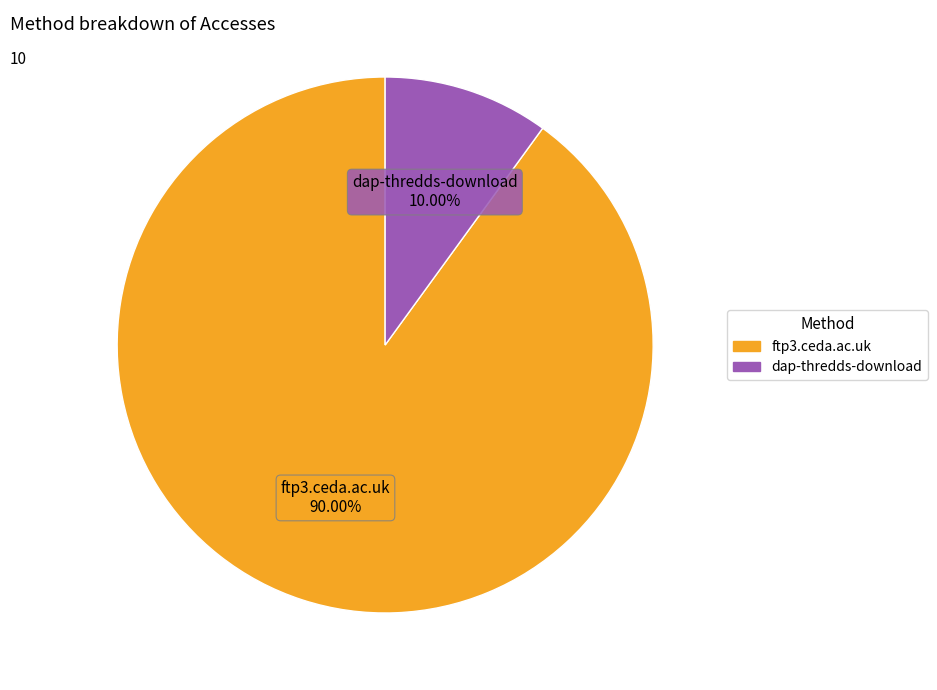

How many segments does this pie chart have?

2